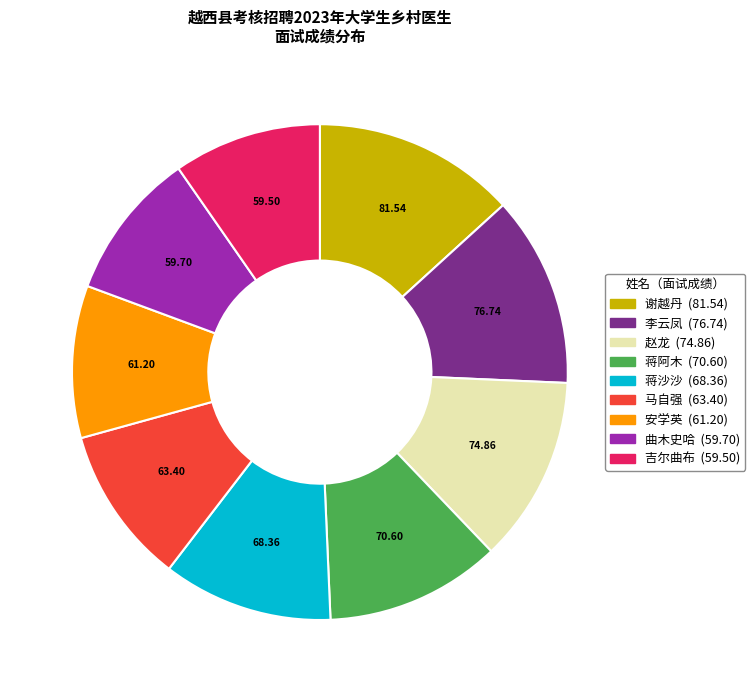

Combined, do 蒋阿木 and 吉尔曲布 account for over 50%?

No